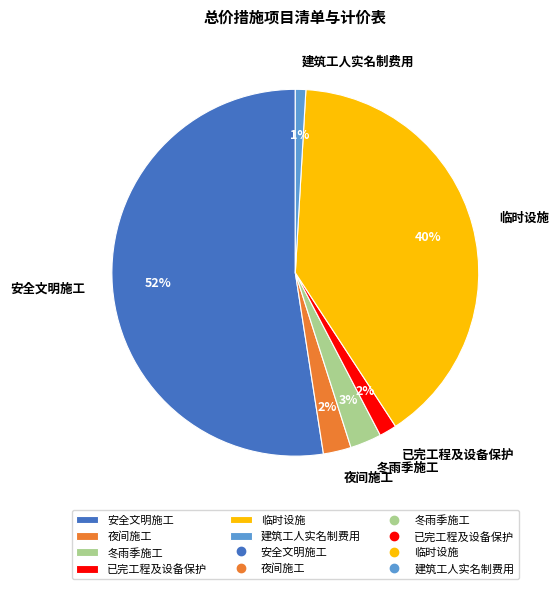

What percentage is the 临时设施 slice, to the nearest percent?

40%